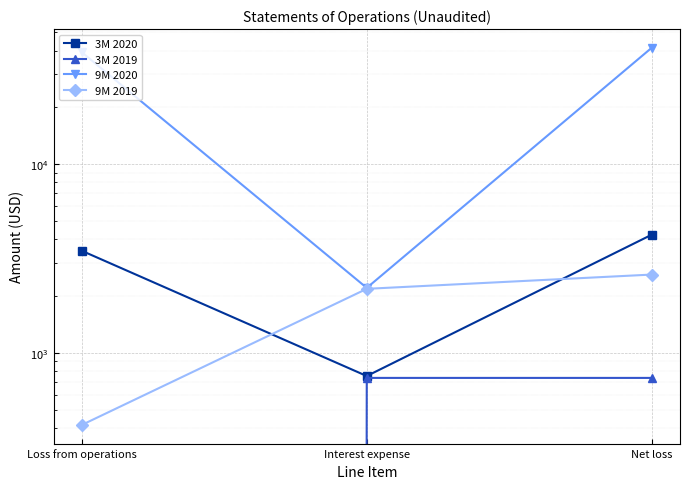

What is the highest value of the 3M 2020 series?

4224